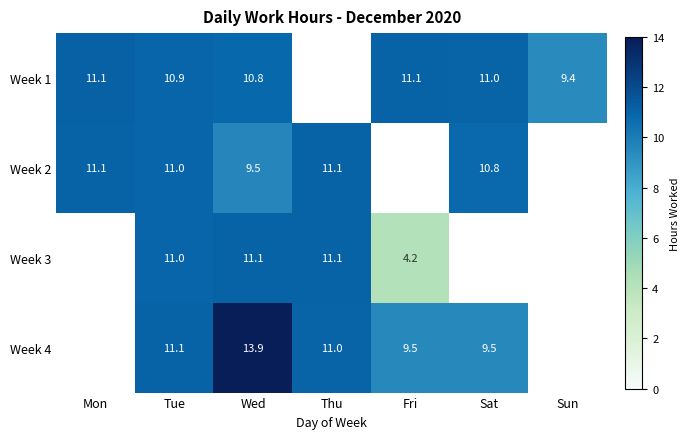

What is the total value across all series at Tue?

44.0